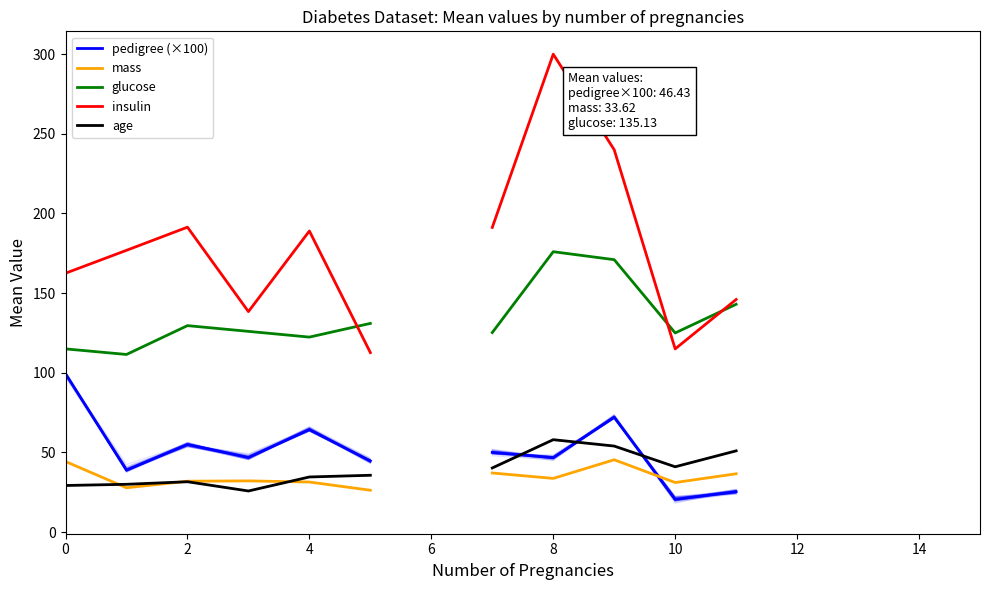

What are all the series names shown in the legend?

pedigree (×100), mass, glucose, insulin, age